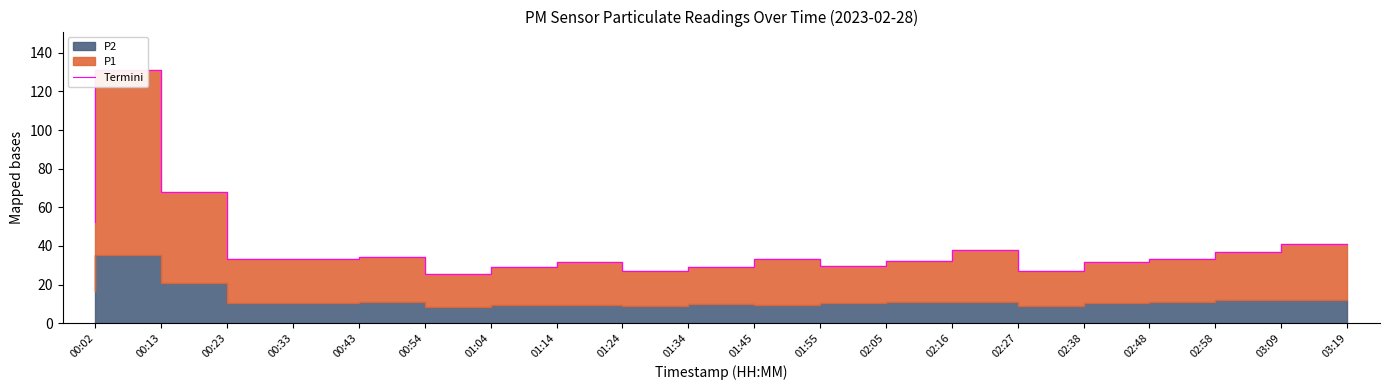

Rank the categories by value from lowest to highest.

01:04, 02:38, 01:34, 01:45, 01:14, 02:05, 01:24, 02:48, 02:16, 00:43, 02:58, 00:33, 01:55, 00:54, 03:09, 02:27, 03:19, 00:02, 00:23, 00:13